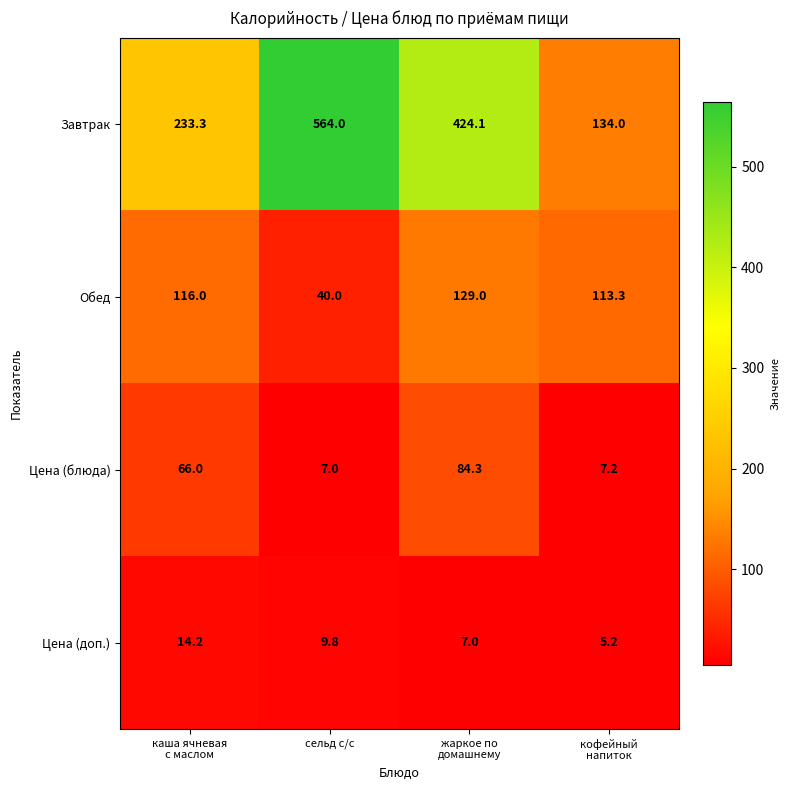

Reading left to right, list all the values displayed in this chart.

Завтрак: 233.3	564.0	424.1	134.0
Обед: 116.0	40.0	129.0	113.3
Цена (блюда): 66.0	7.0	84.3	7.2
Цена (доп.): 14.2	9.8	7.0	5.2